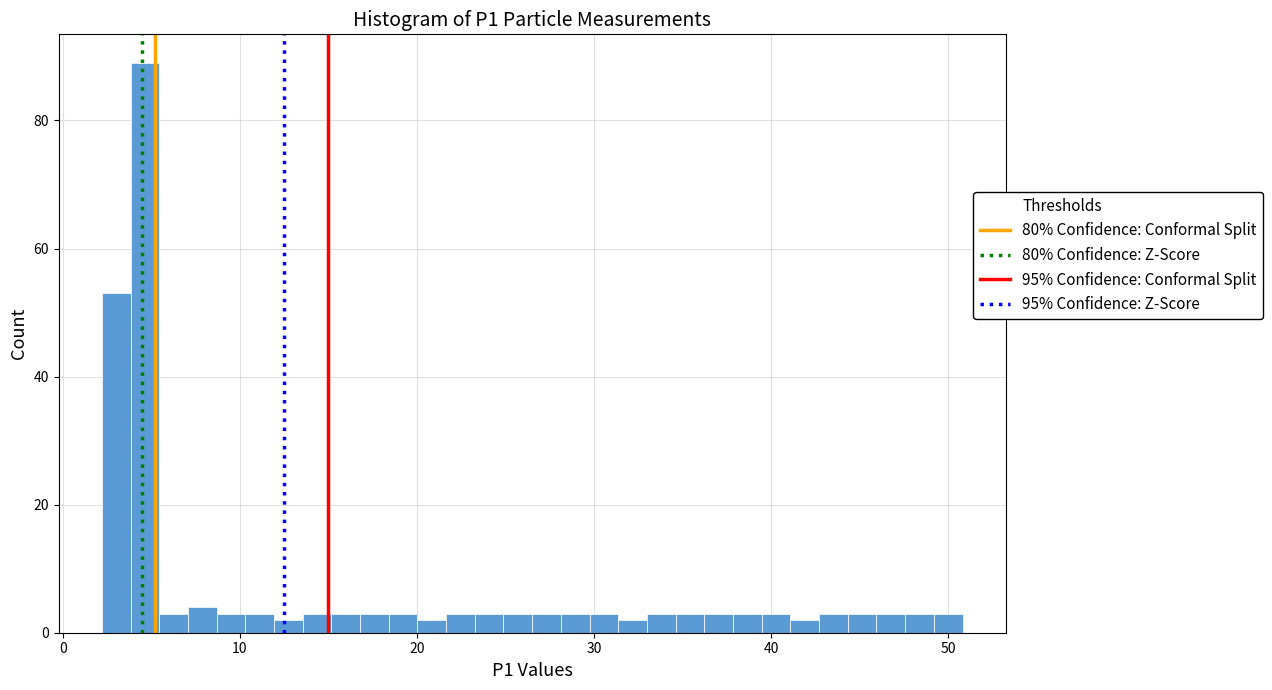

Around what value on the x-axis is the tallest bar? Give the approximate position of its centre, as read against the axis.

5